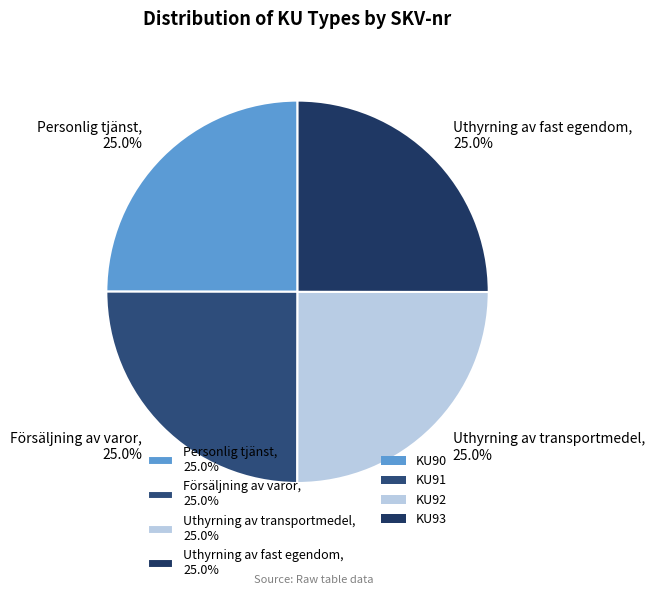

Approximately how many times larger is the value at Uthyrning av transportmedel, 25.0% compared to Försäljning av varor, 25.0%?

1.0